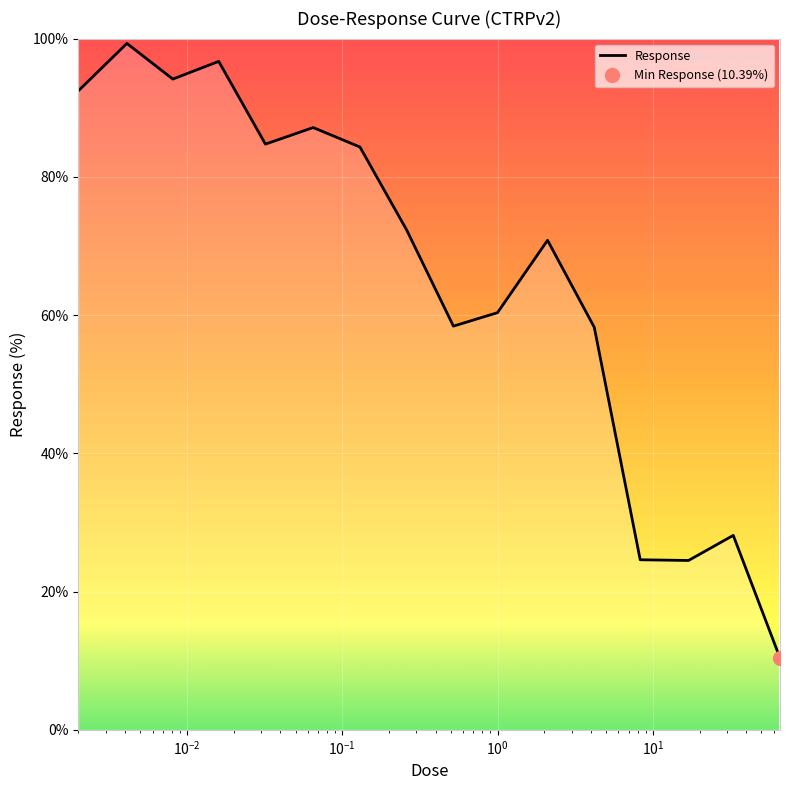

How many interior local peaks (higher than both neighbors) does the data have?

5